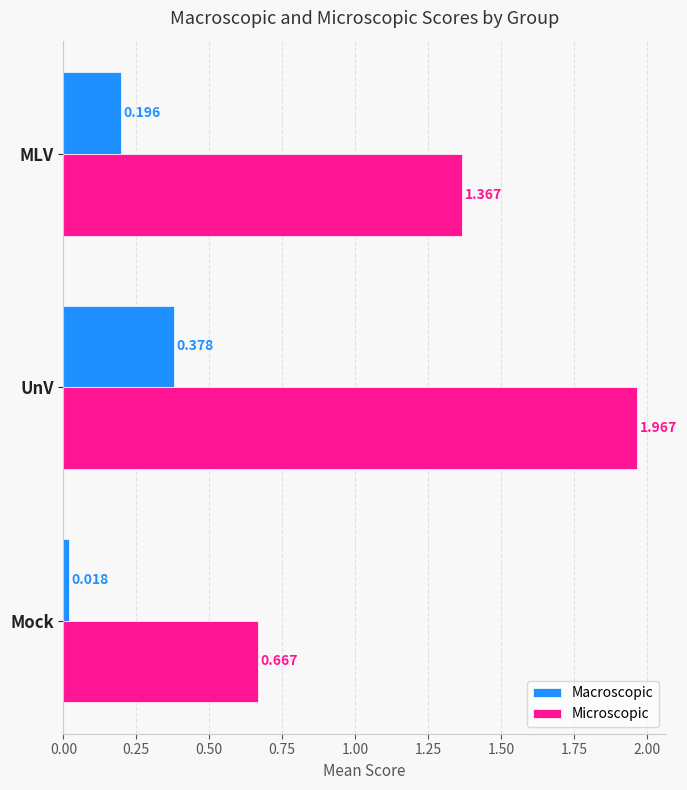

At which category is the sum across all series the highest?

UnV